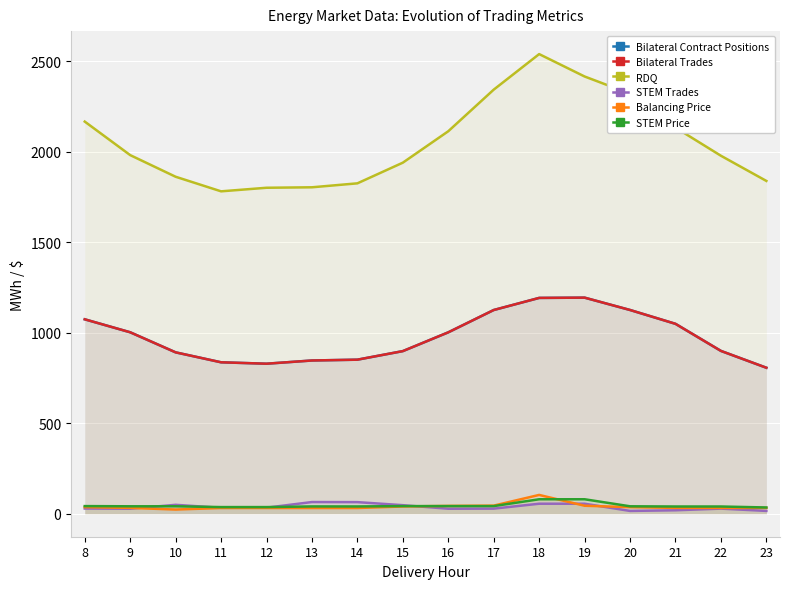

At how many categories does at least one series exceed 2340?

3